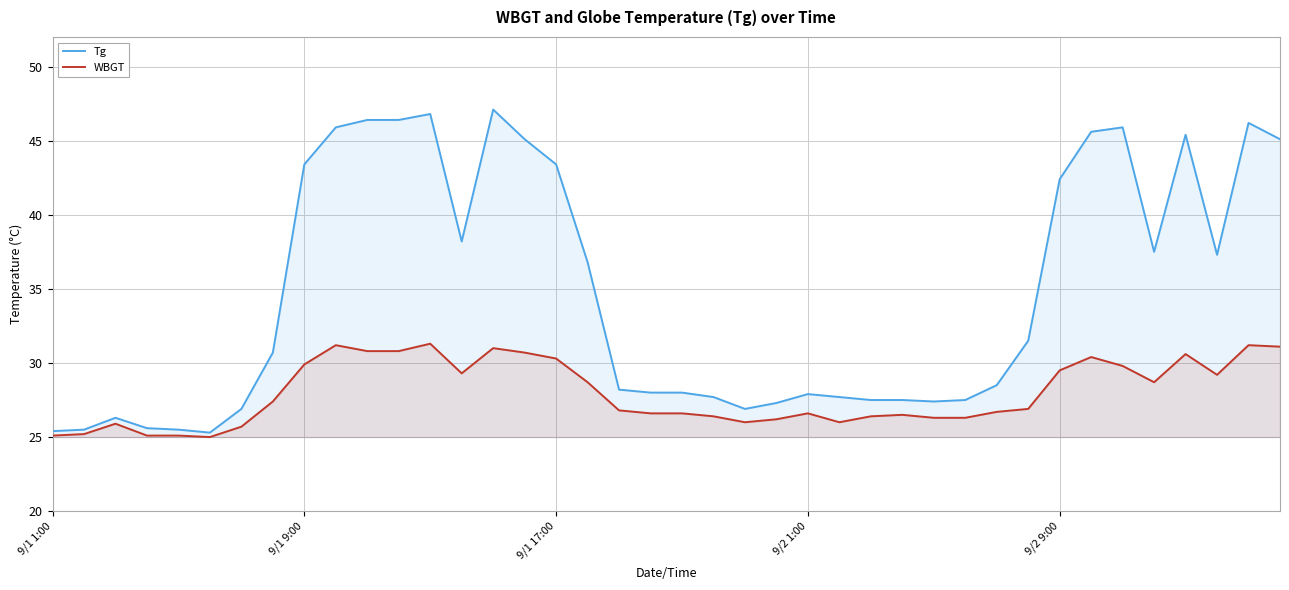

How many data points in WBGT are less than 26?

7